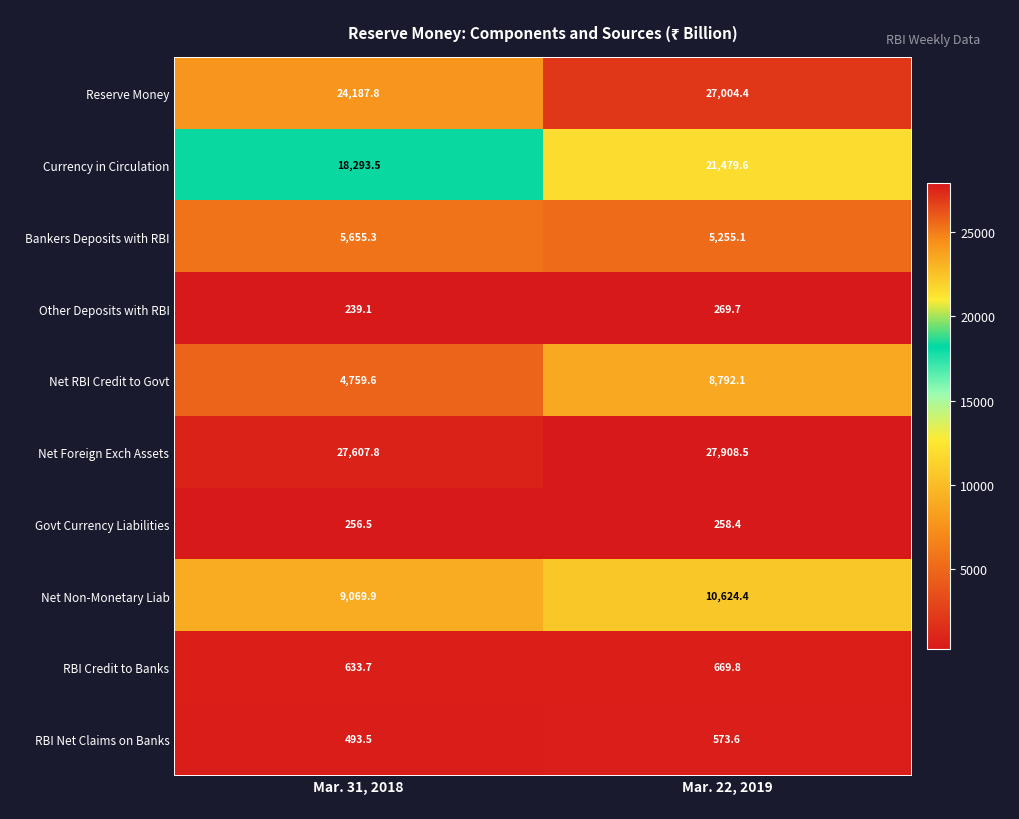

At which label does Govt Currency Liabilities reach its minimum?

Mar. 31, 2018